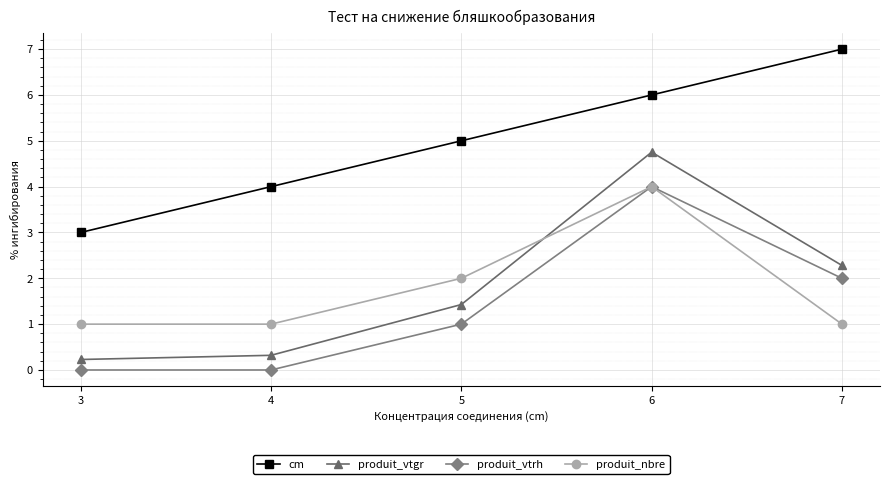

The produit_nbre series shows 1.0 at 3. True or false?

True